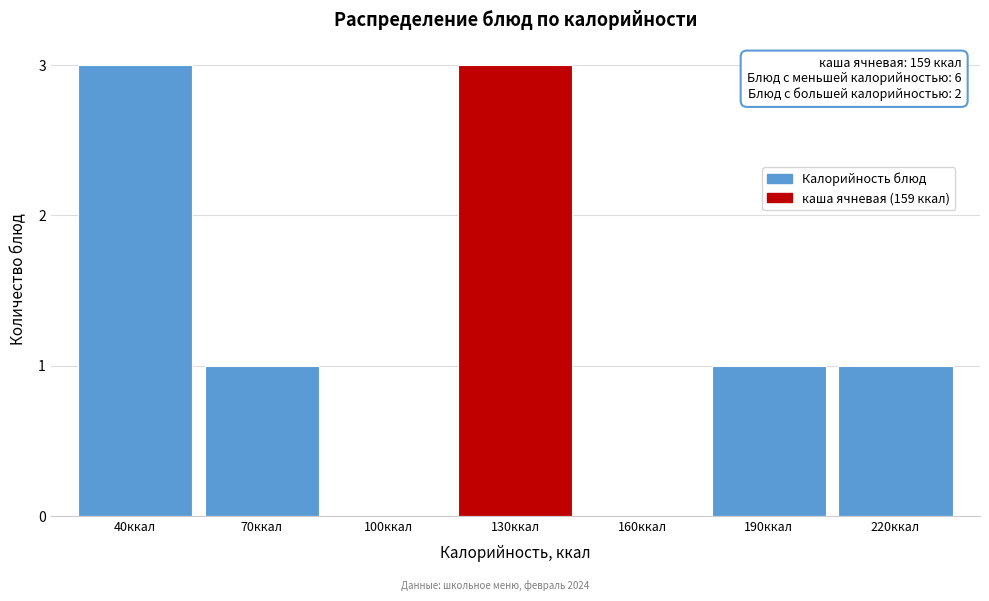

Reading left to right, list all the values displayed in this chart.

40ккал=3	70ккал=1	100ккал=0	130ккал=3	160ккал=0	190ккал=1	220ккал=1